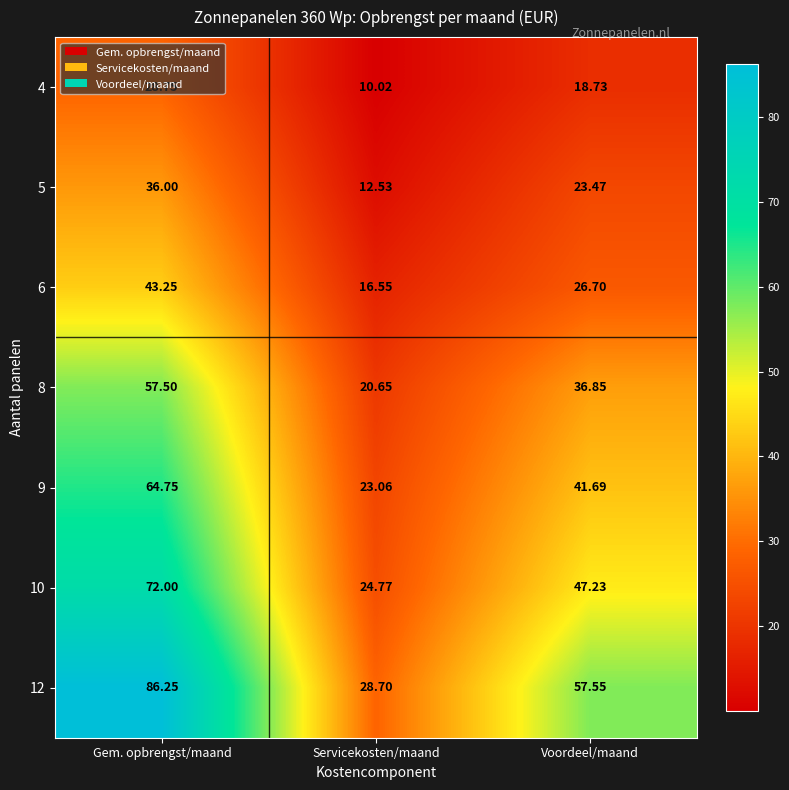

At which category is the sum across all series the highest?

Gem. opbrengst/maand